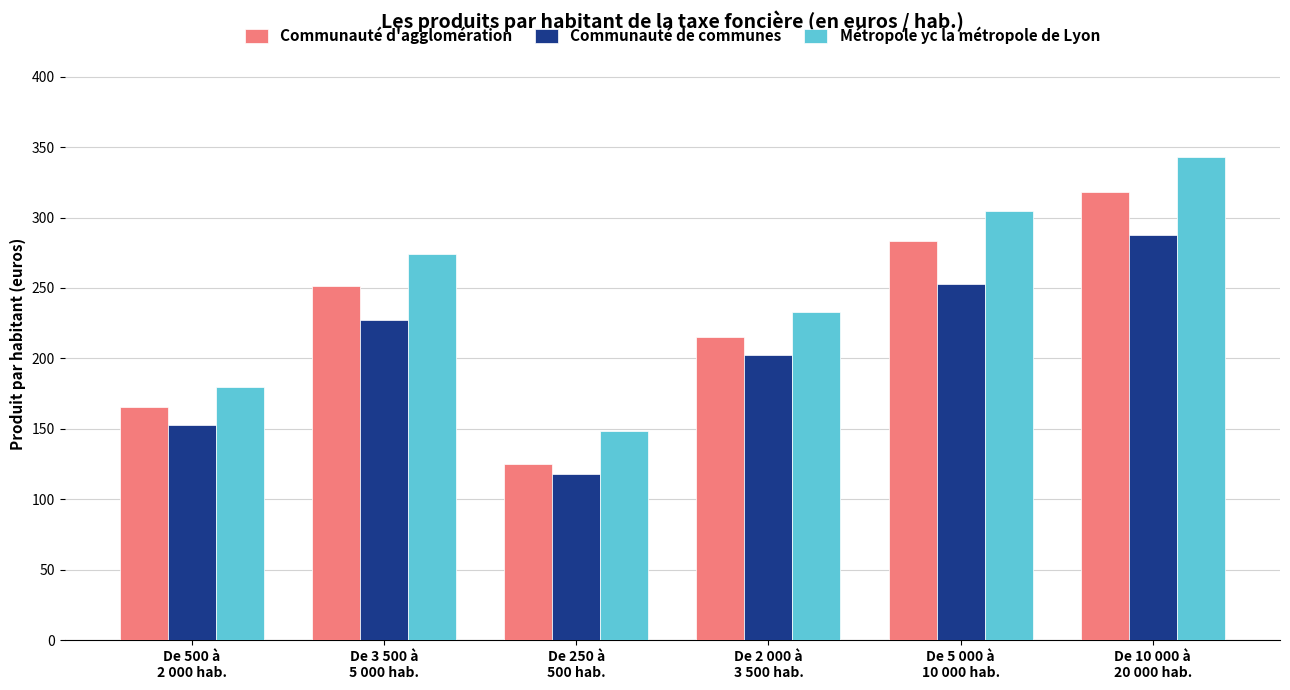

What is the approximate value of Communauté d'agglomération at De 10 000 à
20 000 hab.?

318.4